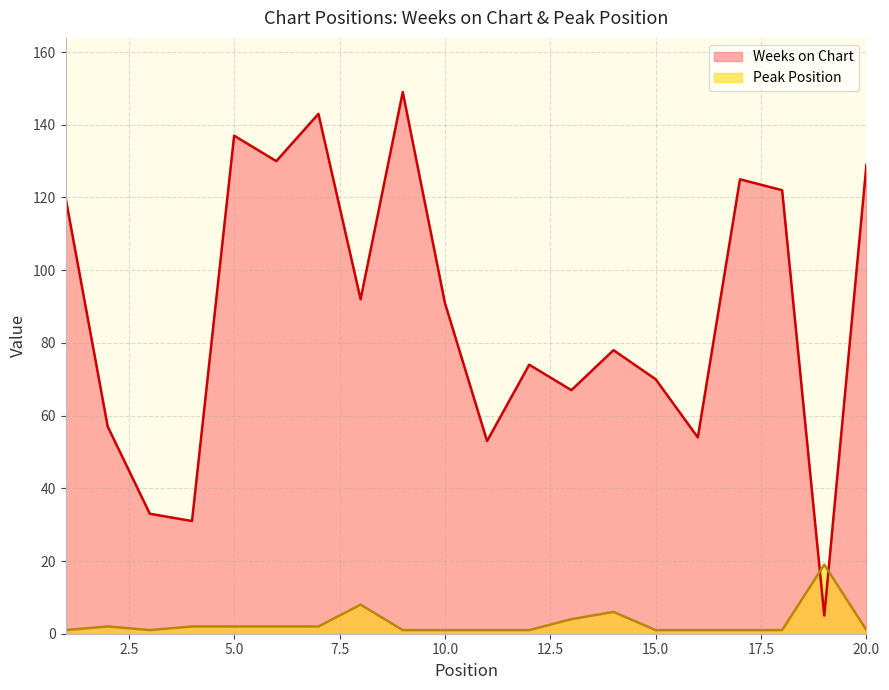

Reading left to right, what are all the values shown in this chart?

Weeks on Chart: 1=120	2=57	3=33	4=31	5=137	6=130	7=143	8=92	9=149	10=91	11=53	12=74	13=67	14=78	15=70	16=54	17=125	18=122	19=5	20=129
Peak Position: 1=1	2=2	3=1	4=2	5=2	6=2	7=2	8=8	9=1	10=1	11=1	12=1	13=4	14=6	15=1	16=1	17=1	18=1	19=19	20=1